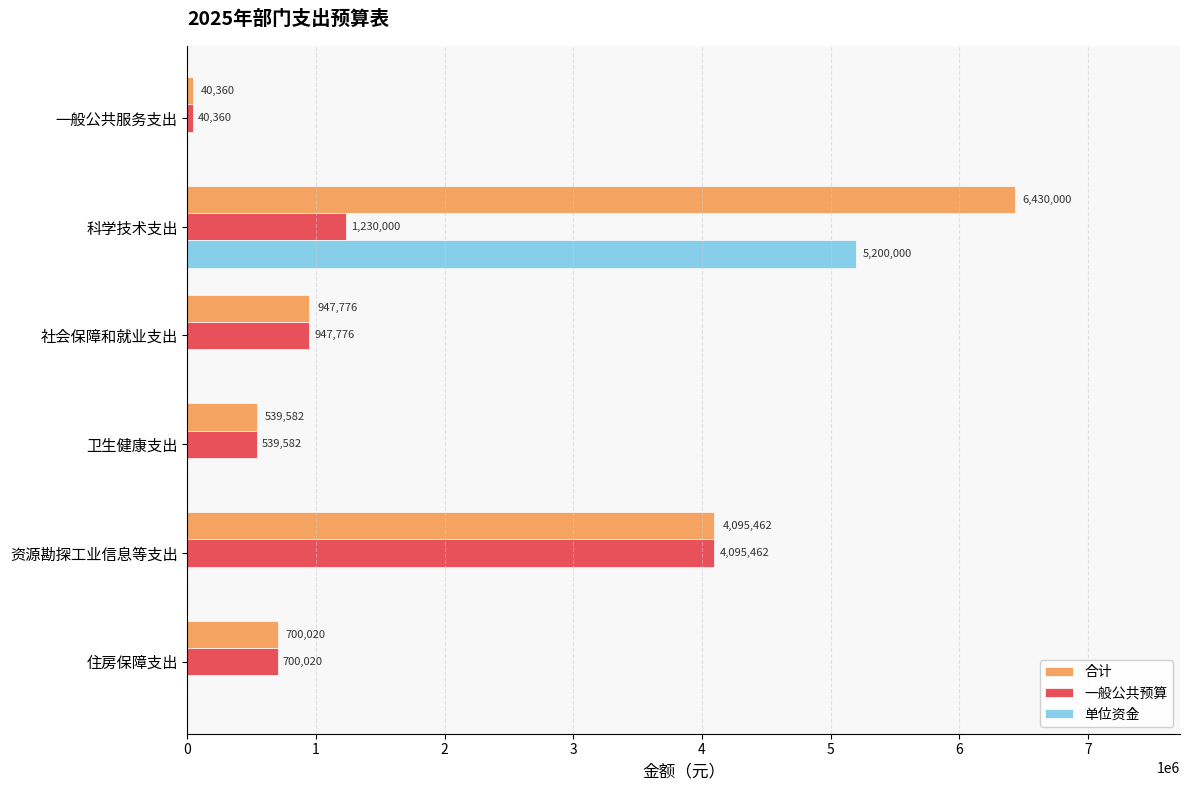

What is the greatest value displayed?

6430000.0